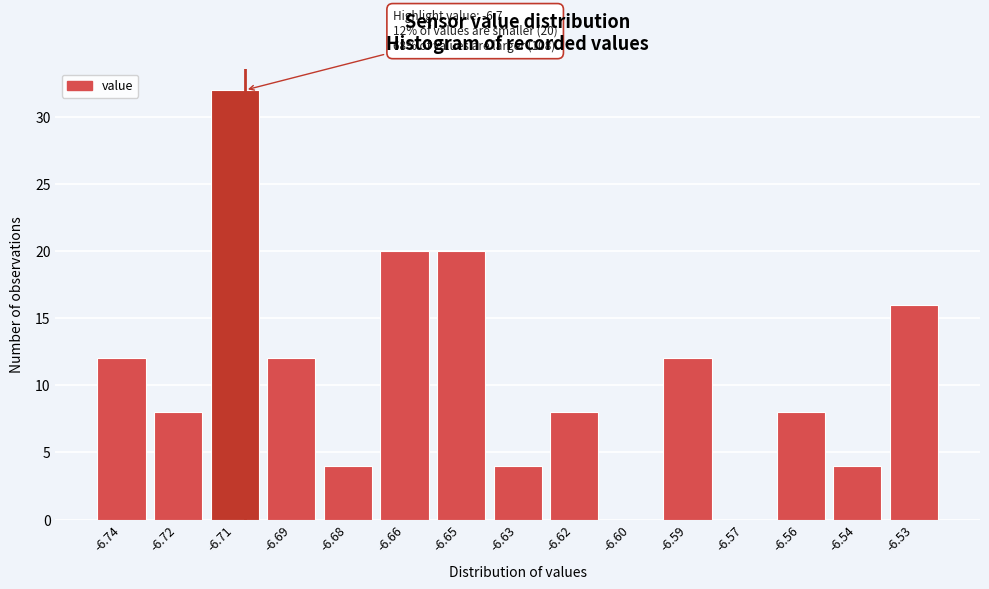

Reading left to right, transcribe all the data shown in this chart.

-6.74=12	-6.72=8	-6.71=32	-6.69=12	-6.68=4	-6.66=20	-6.65=20	-6.63=4	-6.62=8	-6.60=0	-6.59=12	-6.57=0	-6.56=8	-6.54=4	-6.53=16